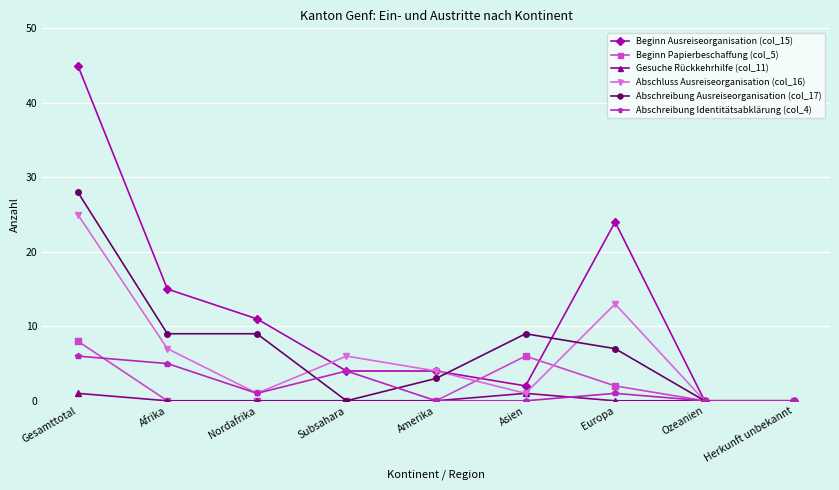

What is the label of the 8th point from the right?

Afrika